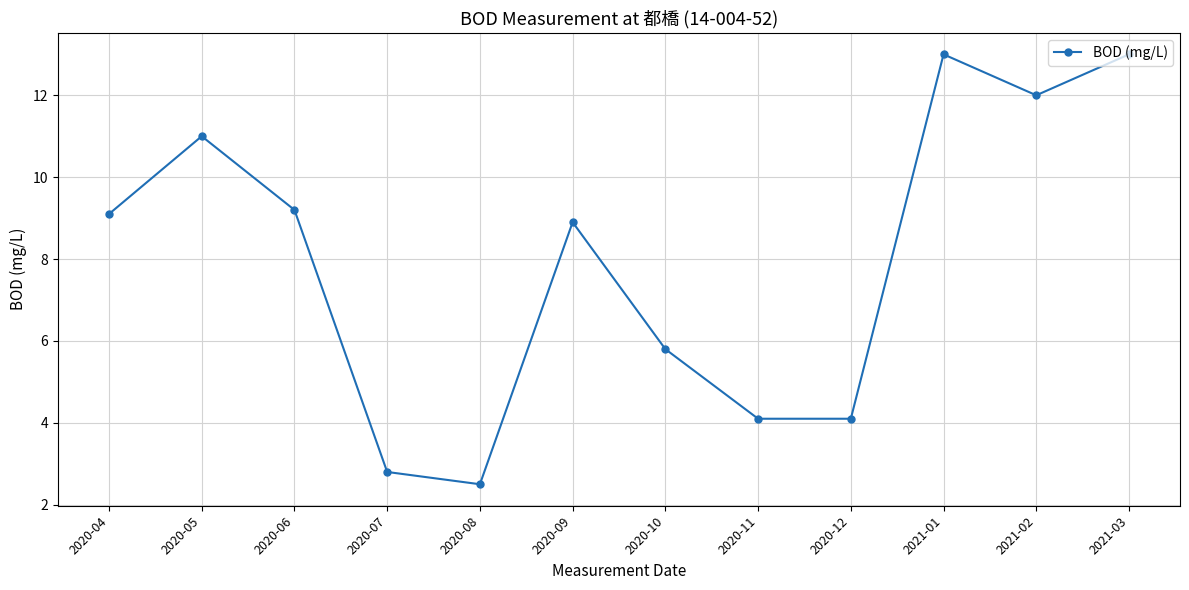

Does the chart display data point markers on the line(s)?

Yes